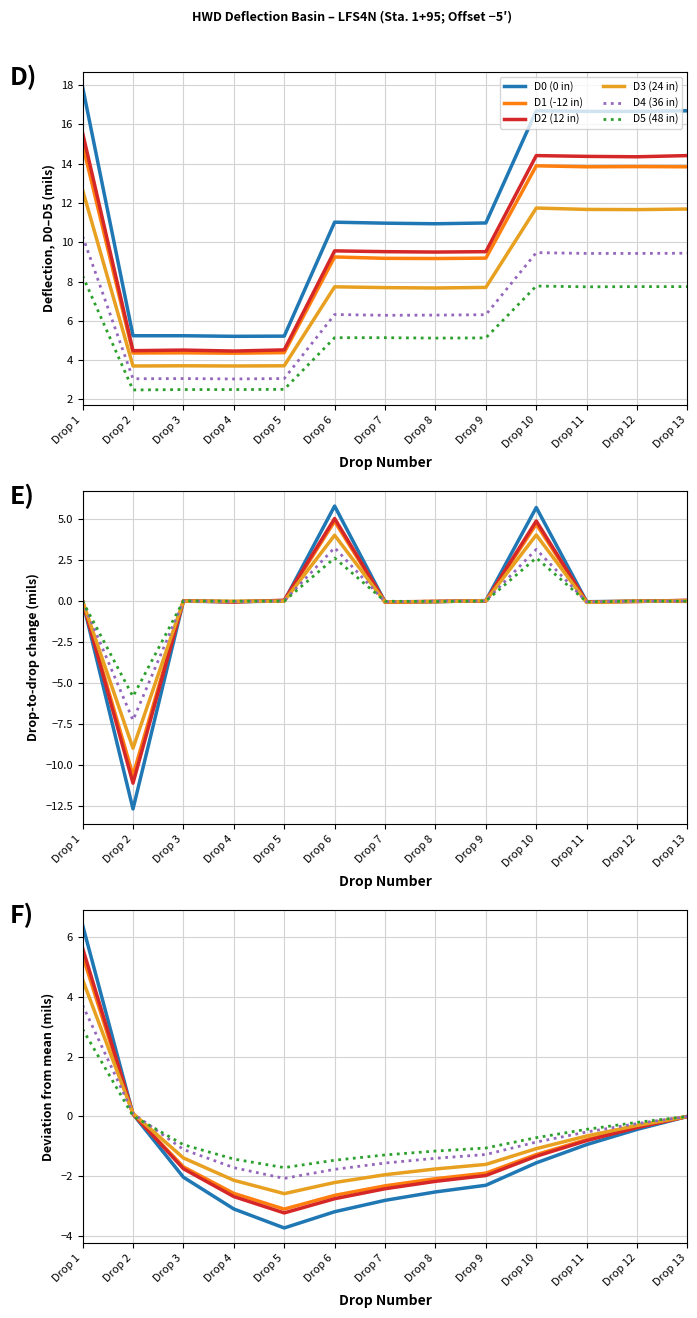

How many values in the D0 (0 in) series are below -2?

7